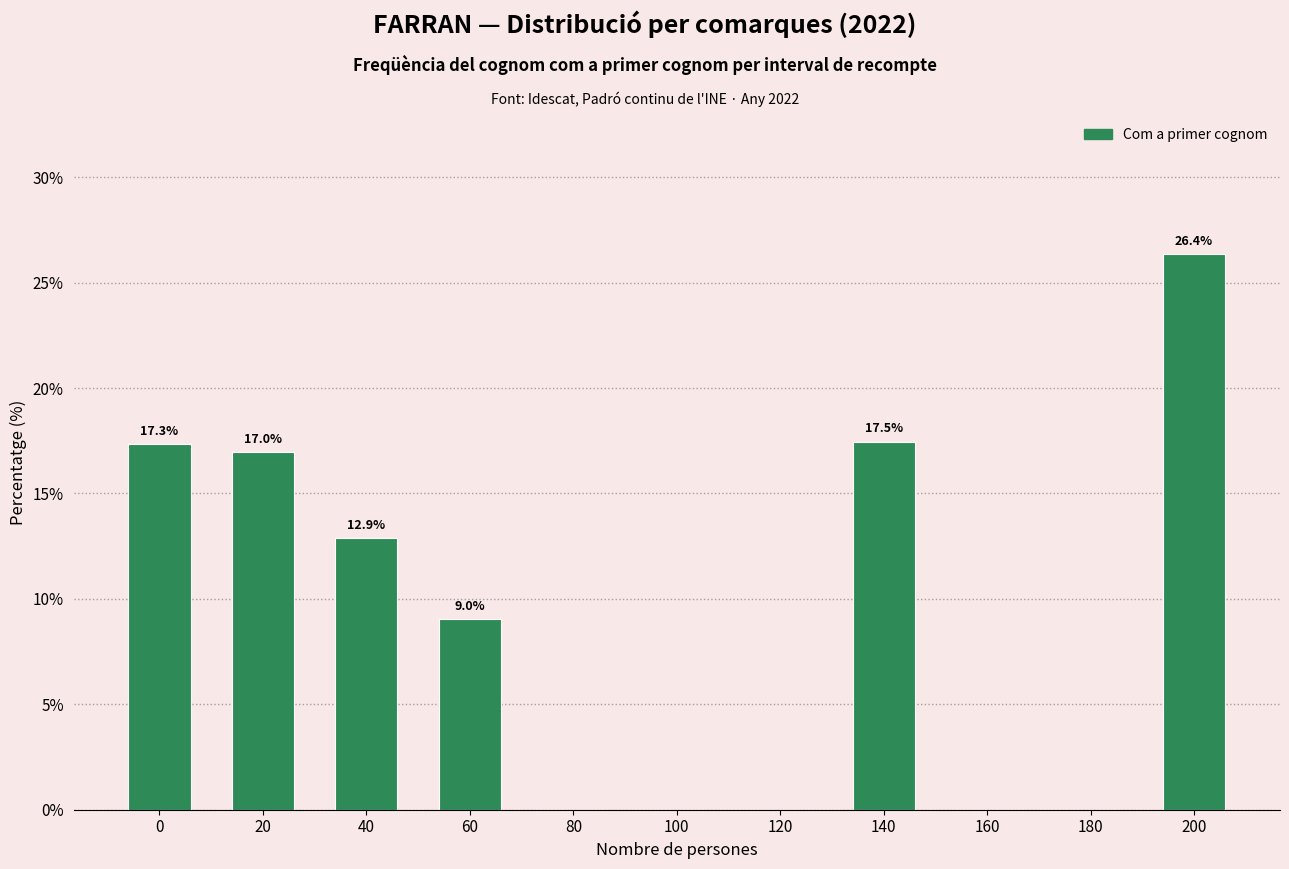

Reading left to right, transcribe all the data shown in this chart.

0=17.3	20=17.0	40=12.9	60=9.0	80=0.0	100=0.0	120=0.0	140=17.5	160=0.0	180=0.0	200=26.4